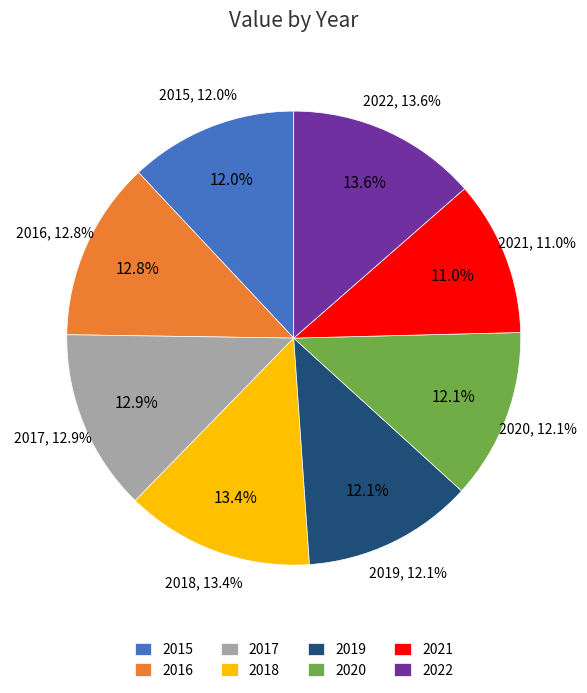

Does any single category account for the majority?

No